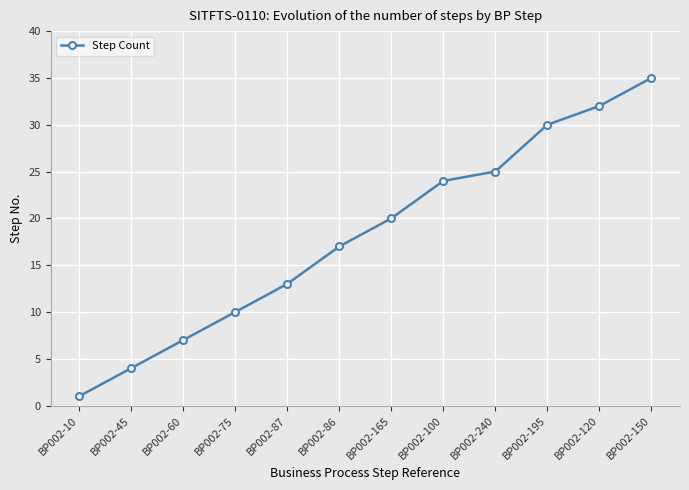

What is the maximum value shown in the chart?

35